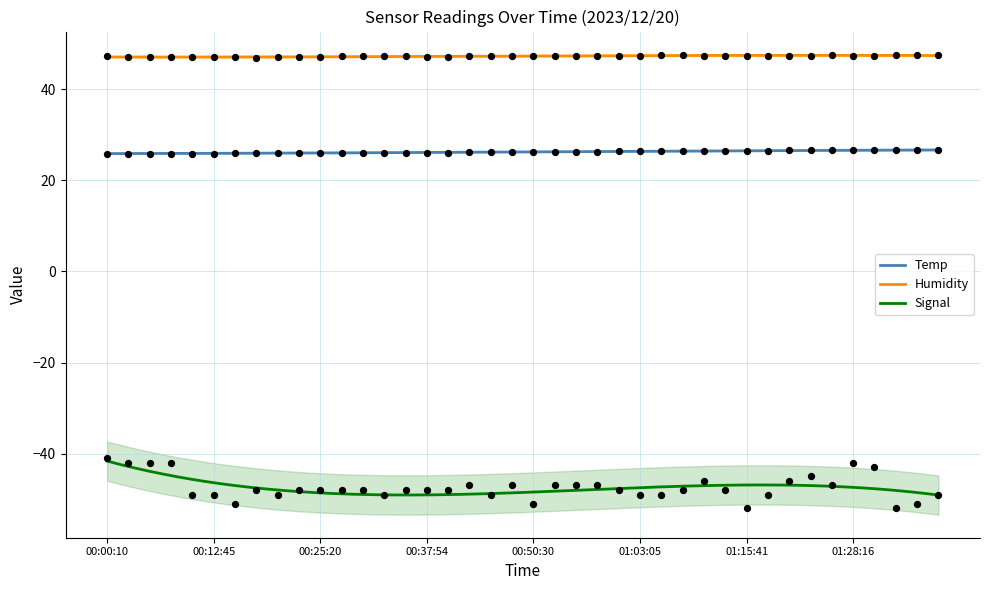

At how many categories does at least one series exceed -14?

40